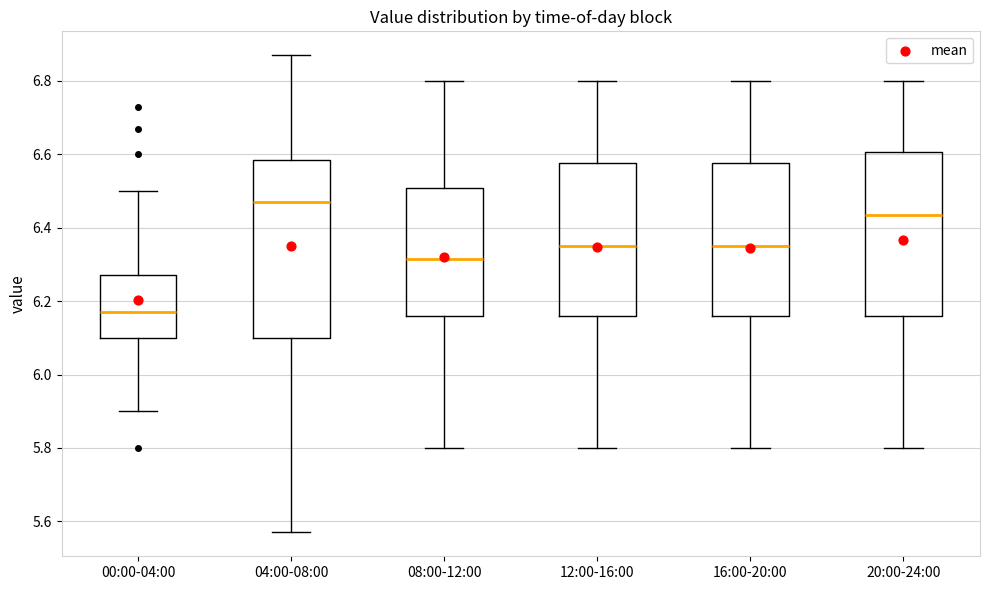

Reading left to right, read every box against the y-axis: the position of its median line, the range the box covers, and the ends of its whiskers. The values are not printed on the chart, so give them approximately, as read against the axis.

00:00-04:00: median 6.18, box 6.10 to 6.28, whiskers 5.90 to 6.50
04:00-08:00: median 6.48, box 6.10 to 6.58, whiskers 5.58 to 6.88
08:00-12:00: median 6.32, box 6.16 to 6.50, whiskers 5.80 to 6.80
12:00-16:00: median 6.36, box 6.16 to 6.58, whiskers 5.80 to 6.80
16:00-20:00: median 6.36, box 6.16 to 6.58, whiskers 5.80 to 6.80
20:00-24:00: median 6.44, box 6.16 to 6.60, whiskers 5.80 to 6.80